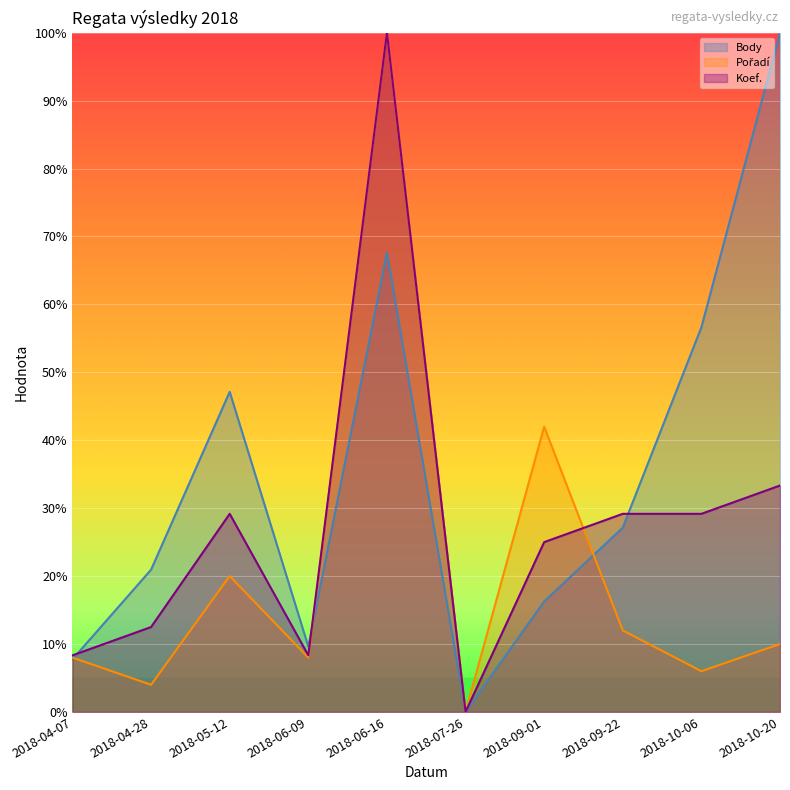

What is the label of the 5th point from the left?

2018-06-16